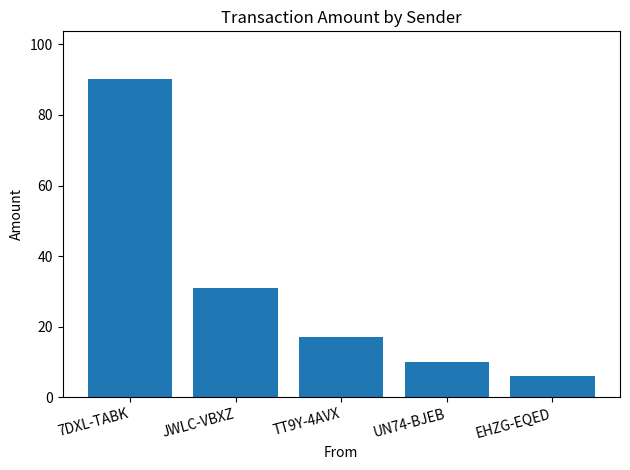

Reading left to right, what are all the values shown in this chart?

7DXL-TABK=90.2	JWLC-VBXZ=31.0	TT9Y-4AVX=17.0	UN74-BJEB=10.0	EHZG-EQED=6.0